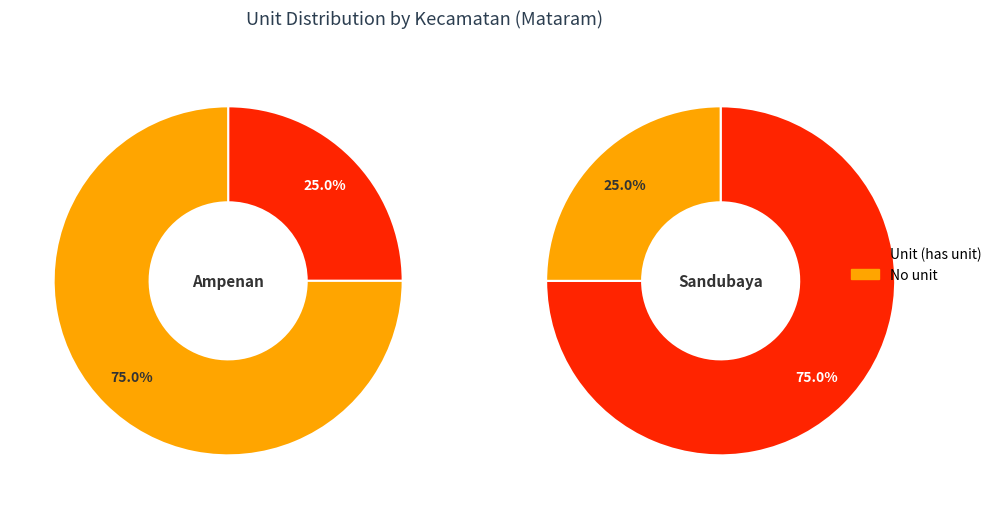

Is there a majority slice in this chart?

Yes